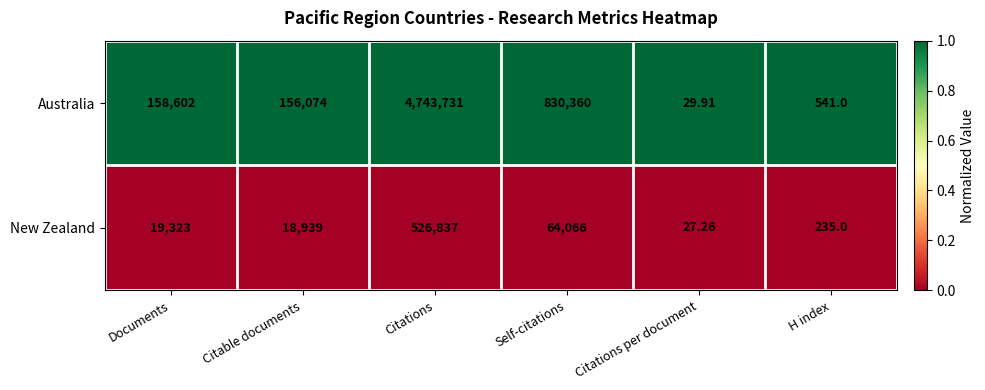

Rank the series by their average value, from lowest to highest.

New Zealand, Australia